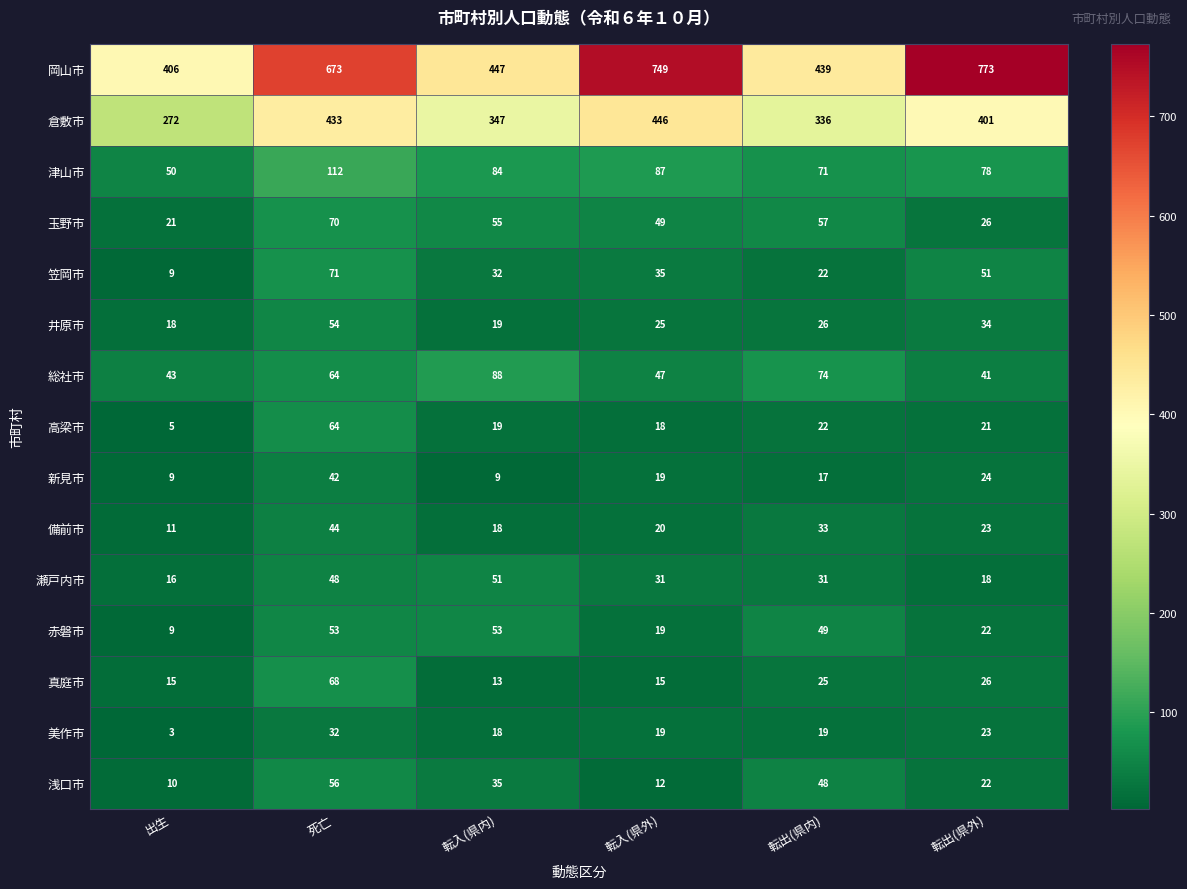

The value of 笠岡市 at 死亡 is 71. True or false?

True